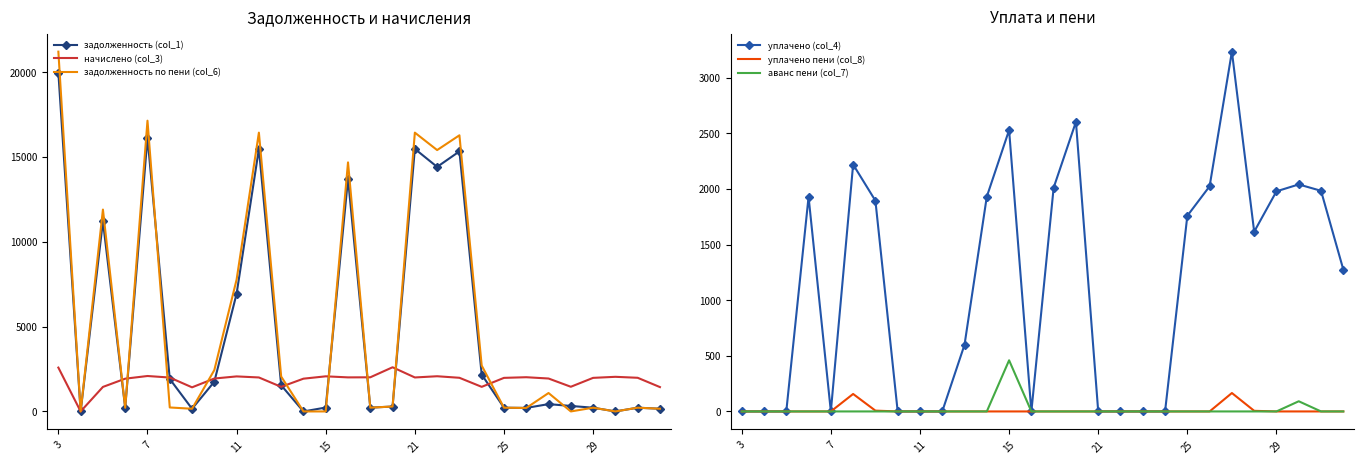

How many positive values does the аванс пени (col_7) series have?

2